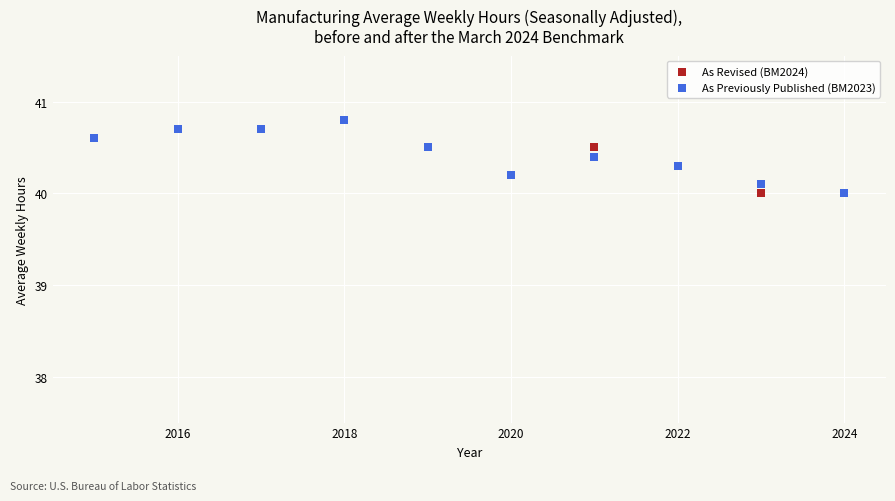

What are all the series names shown in the legend?

As Revised (BM2024), As Previously Published (BM2023)